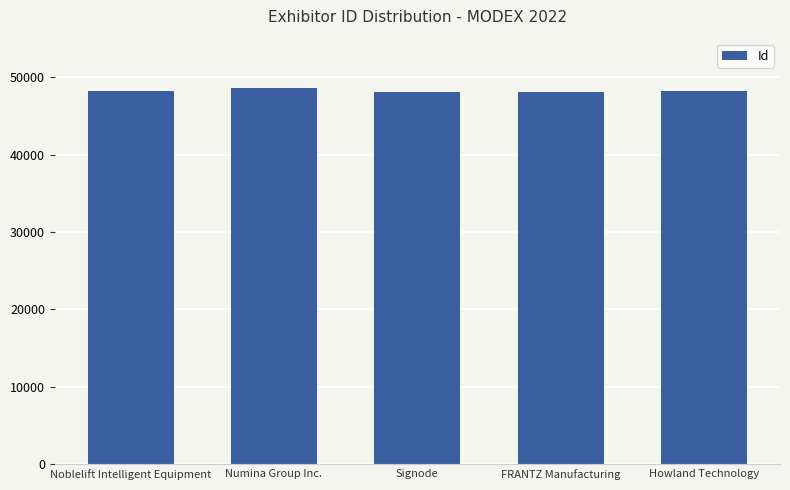

True or false: the data shows 23824 at FRANTZ Manufacturing.

False